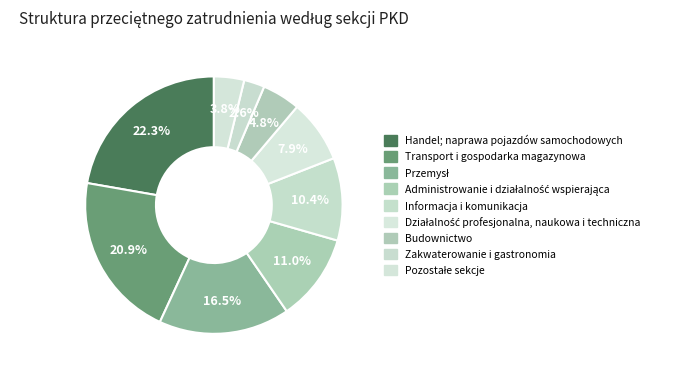

To the nearest percent, what is the difference between the largest and smallest slice percentages?

20%